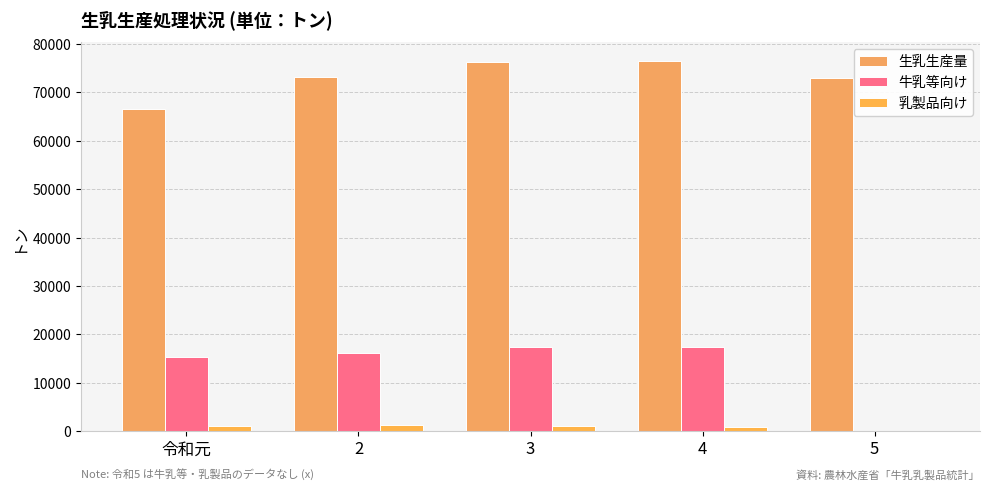

Are the bars grouped side by side (vs. stacked)?

Yes